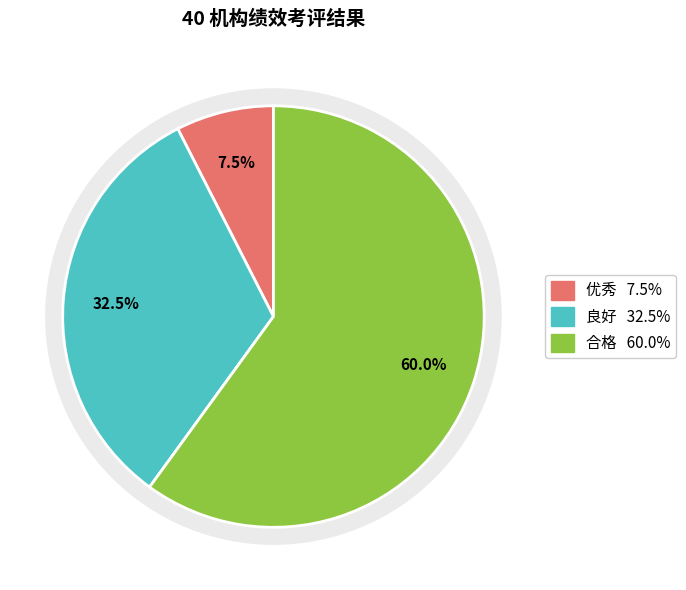

To the nearest percent, what percentage of the pie is 良好?

32%